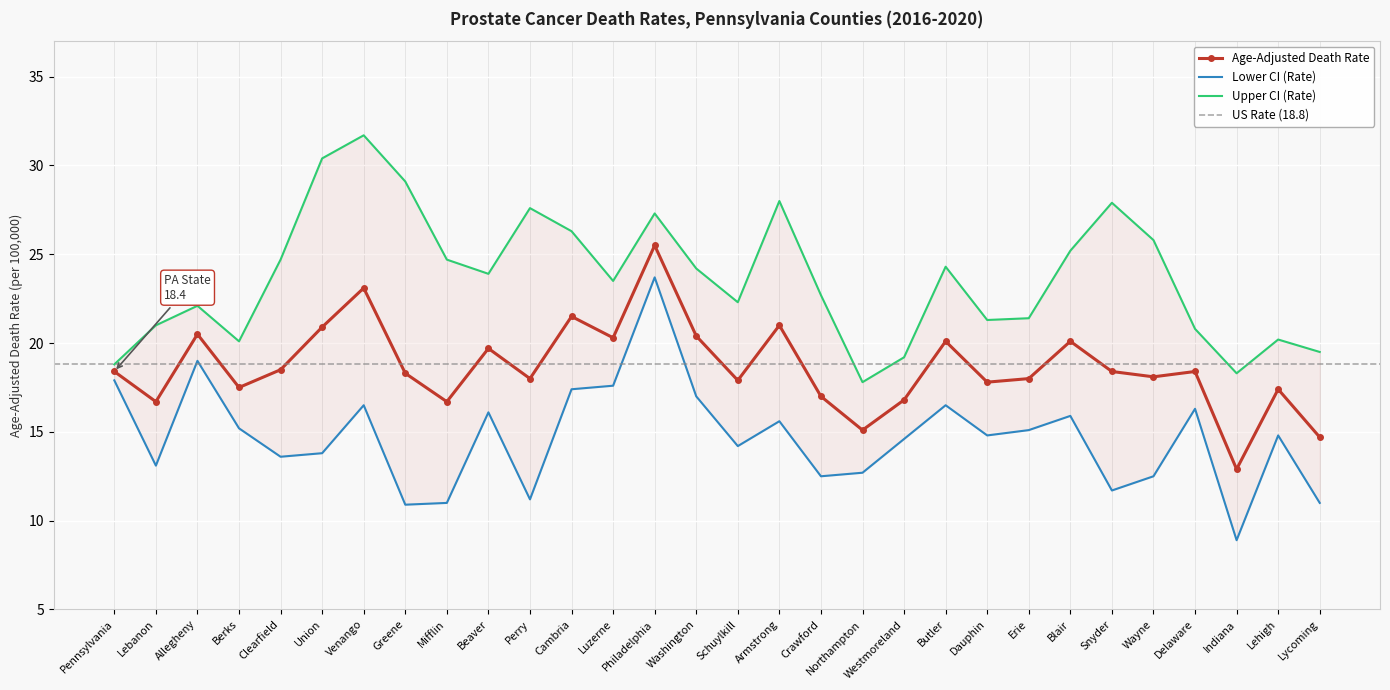

Which category has the highest value in the Upper CI (Rate) series?

Venango